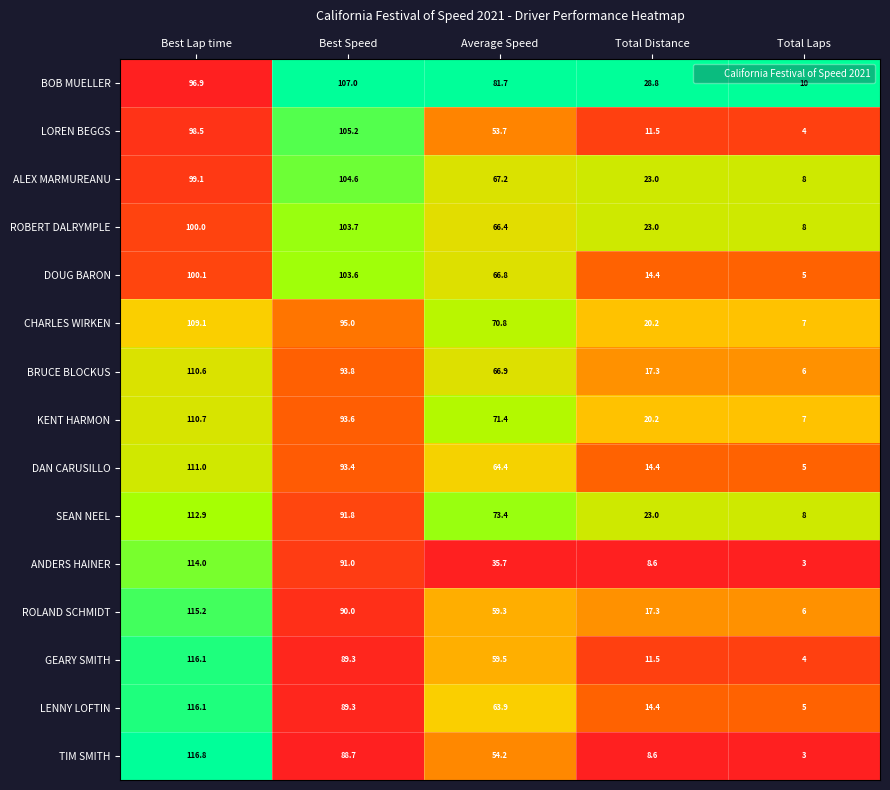

What is the difference between the maximum and minimum values in the ROBERT DALRYMPLE series?

95.7